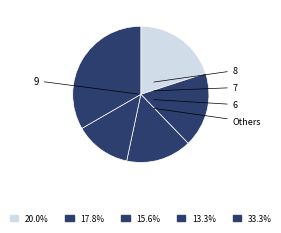

Approximately how many times larger is the value at 9 compared to 8?

1.1